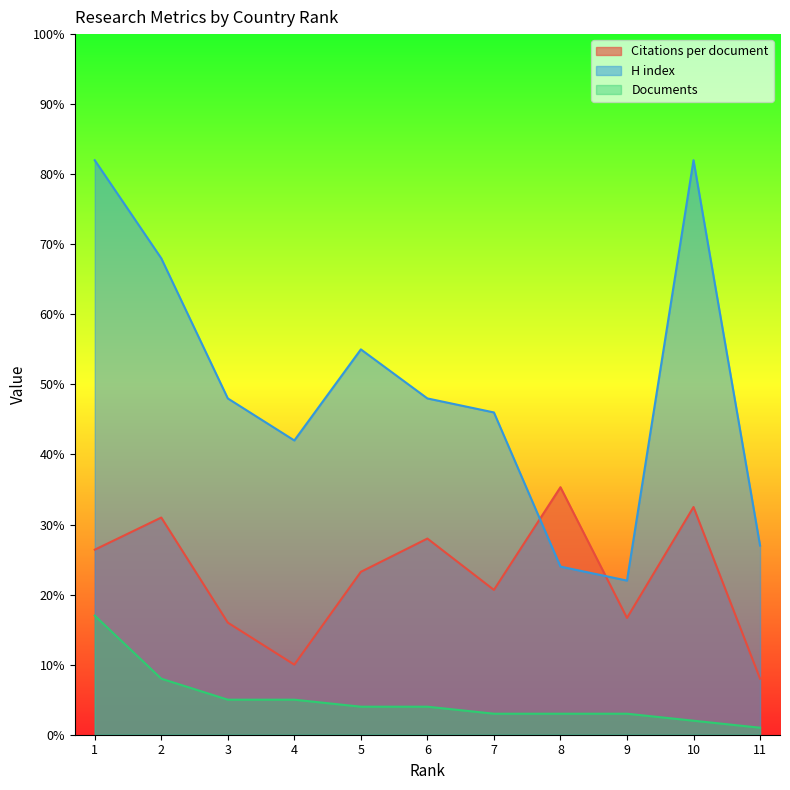

Does the chart have visible grid lines?

No